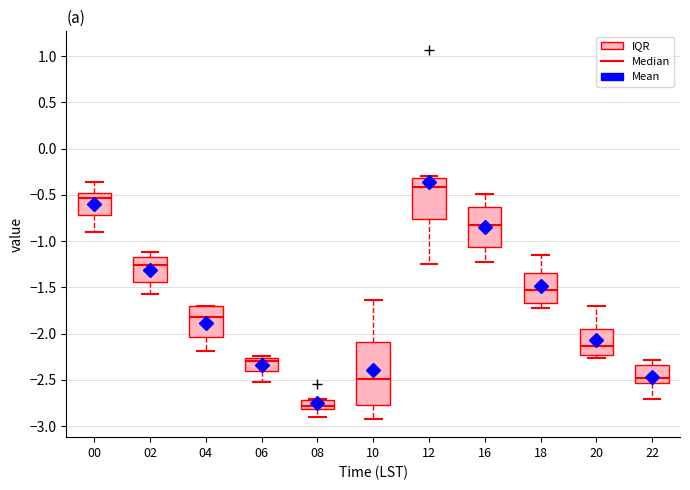

Which box has the highest median line?

12